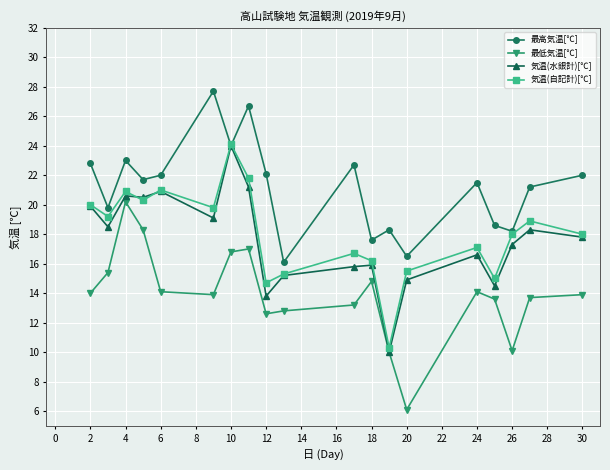

What is the smallest value displayed?

6.1